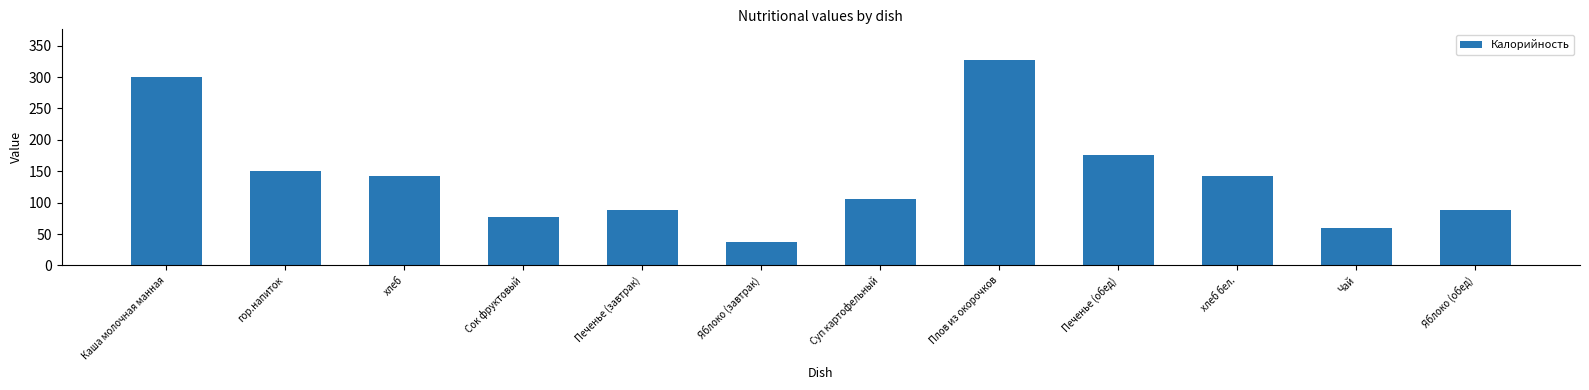

Reading right to left, transcribe all the data shown in this chart.

88	60	142	176	327	106	37	88	77	142	151	300